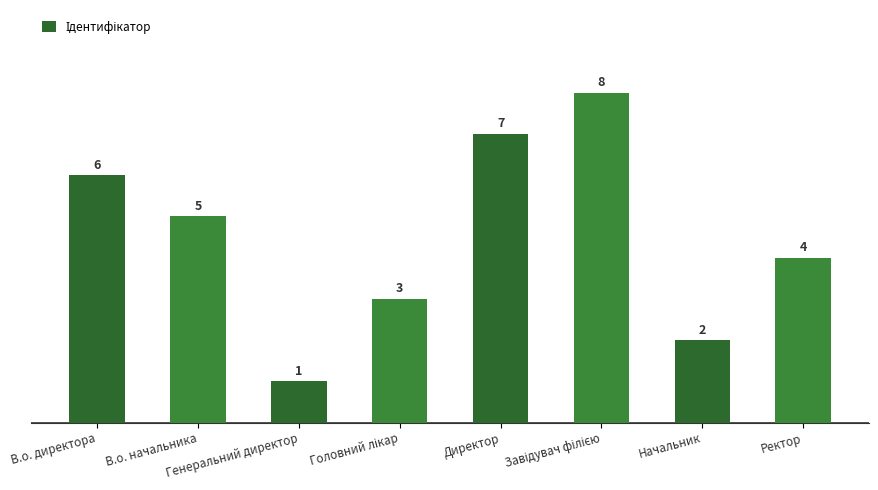

Is it true that the value at Начальник is 2?

True